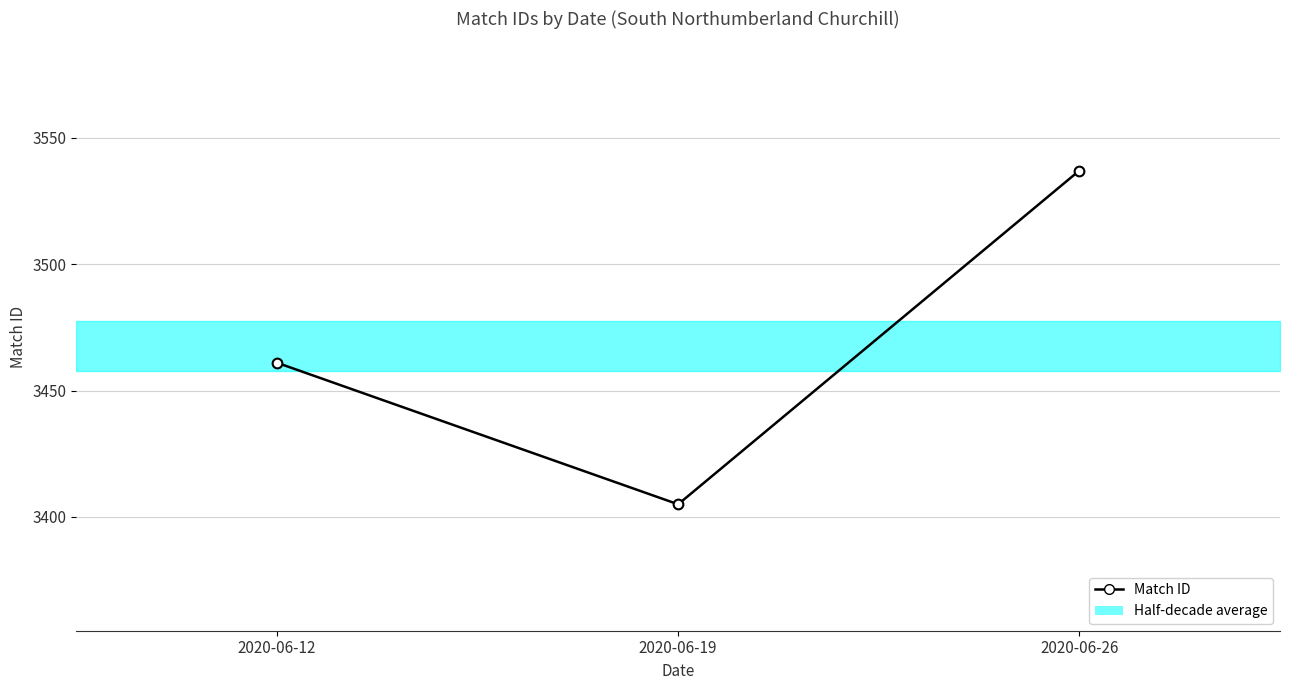

List the labels in order of value, largest first.

2020-06-26, 2020-06-12, 2020-06-19